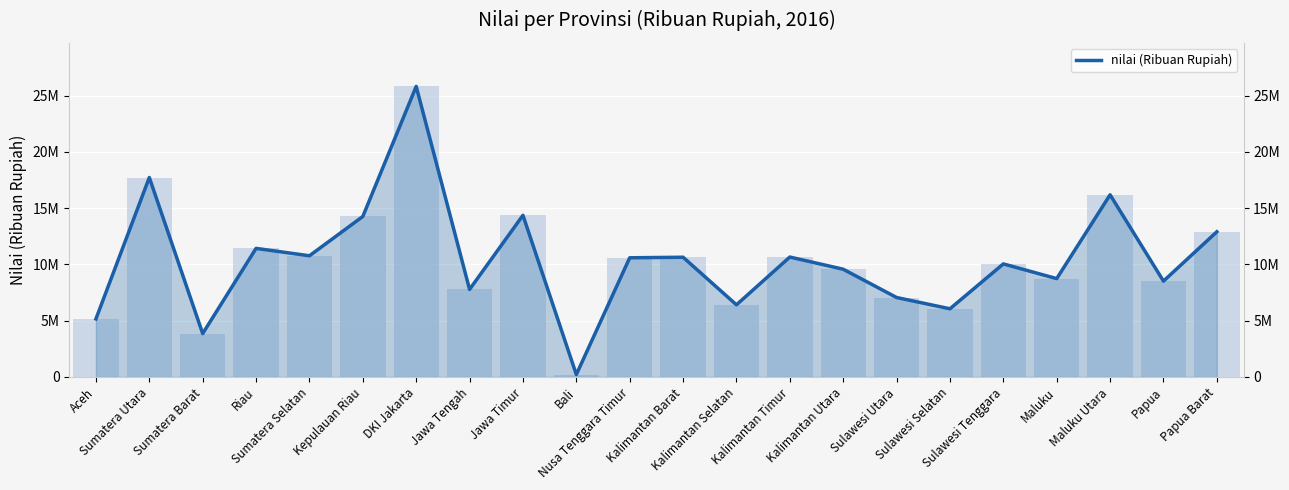

What is the minimum value shown in the chart?

211593